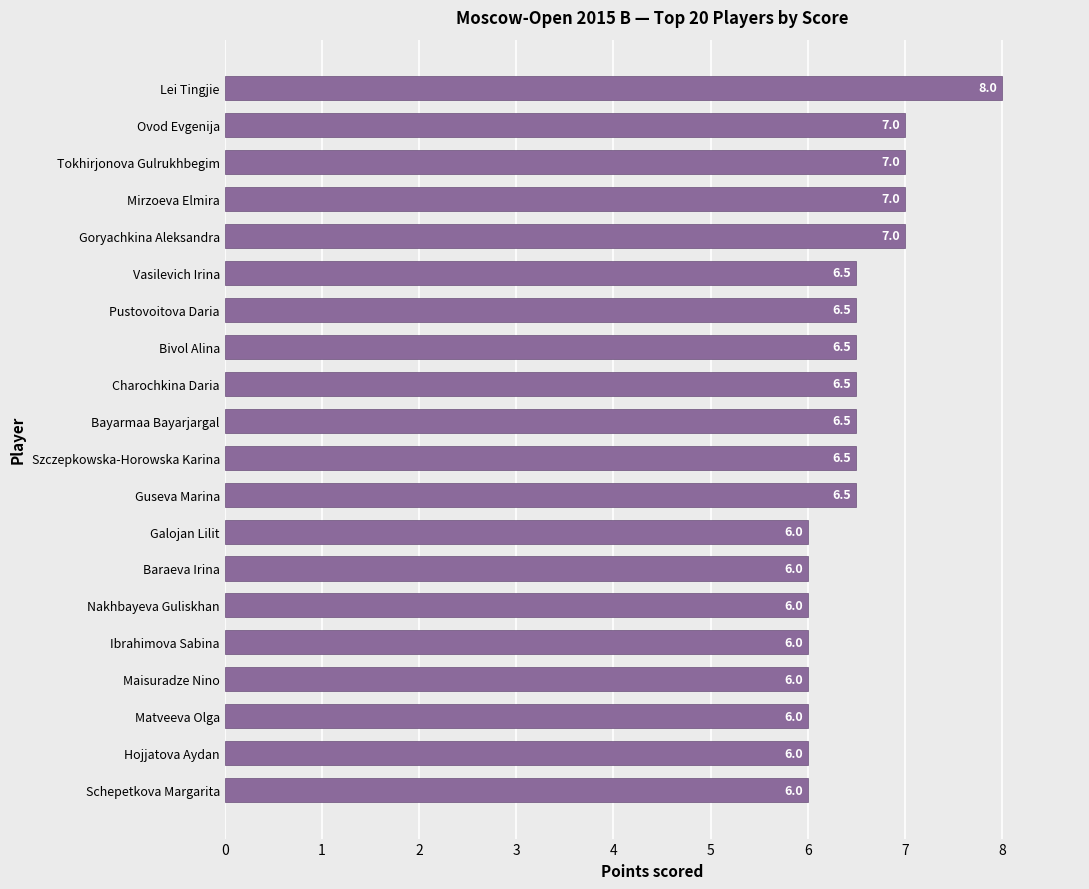

What is the change in value from Schepetkova Margarita to Charochkina Daria?

+0.5